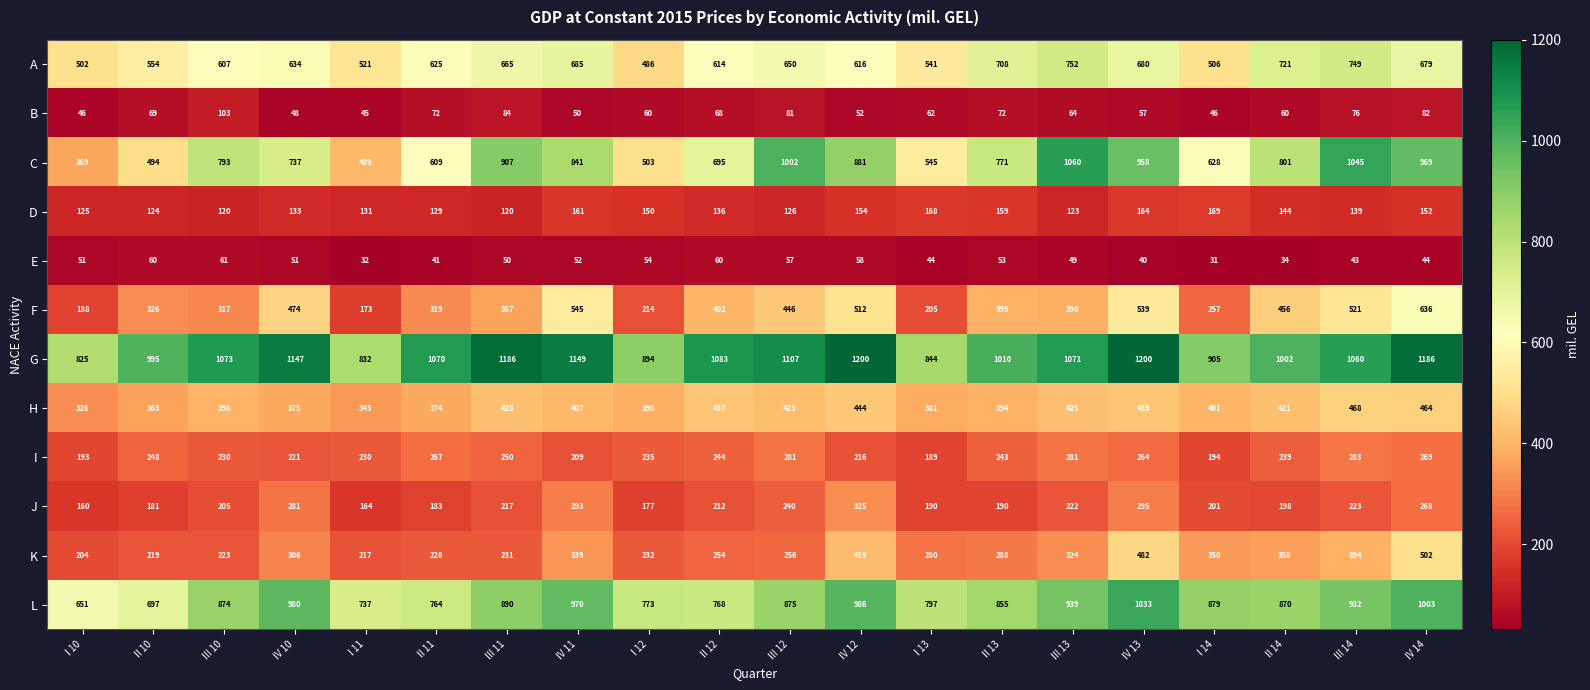

The E series shows 51 at I 10. True or false?

True